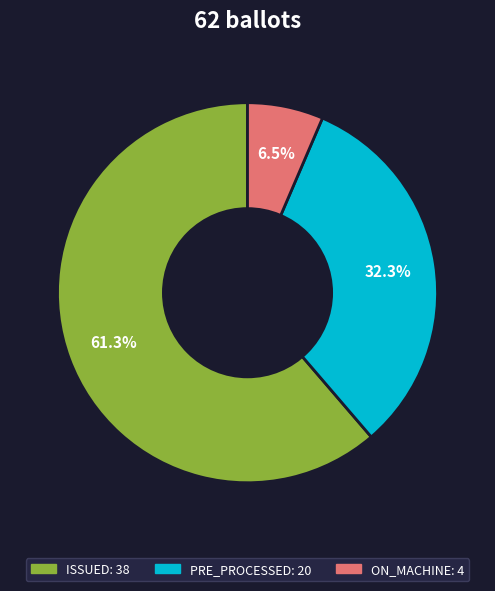

Does any single category account for the majority?

Yes